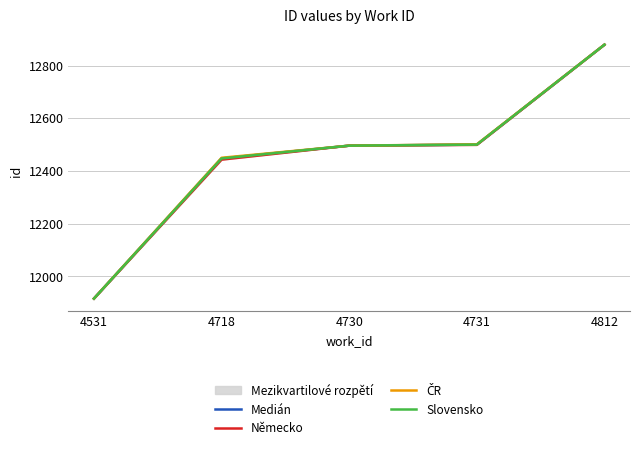

What is the minimum value shown in the chart?

11916.0